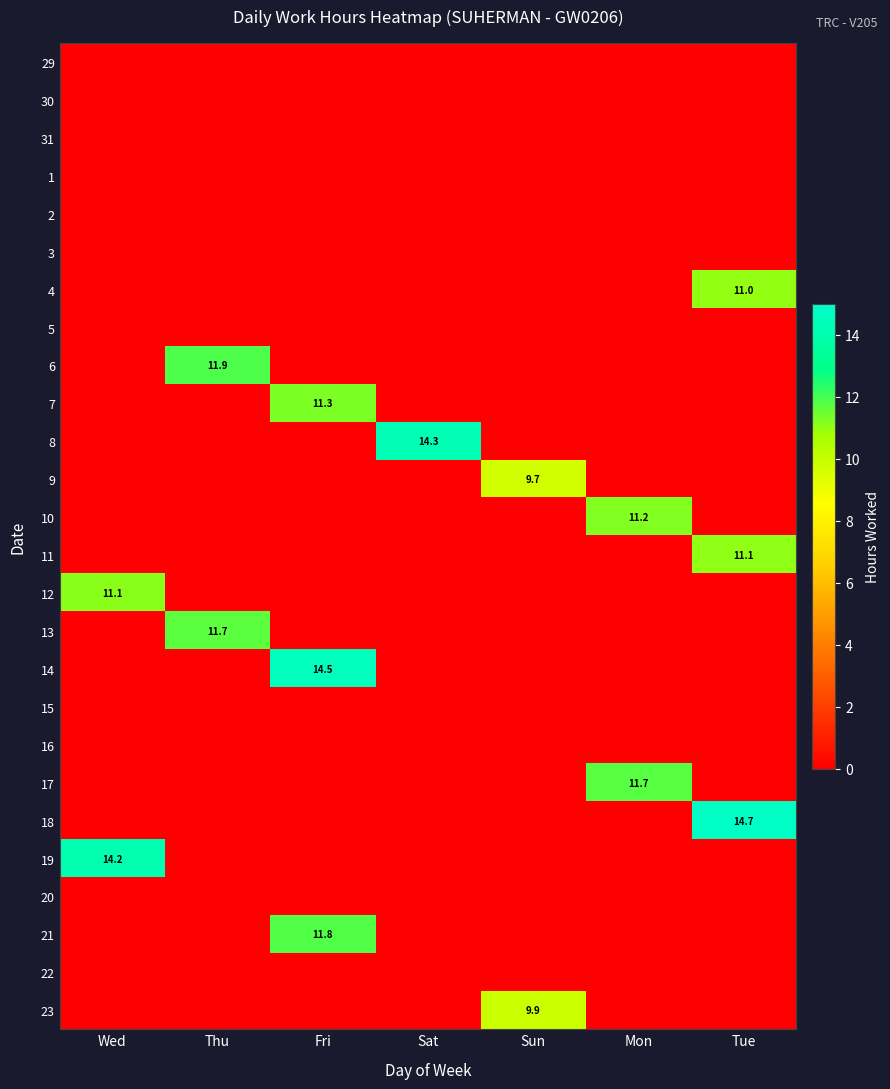

At how many categories does at least one series exceed 6?

7